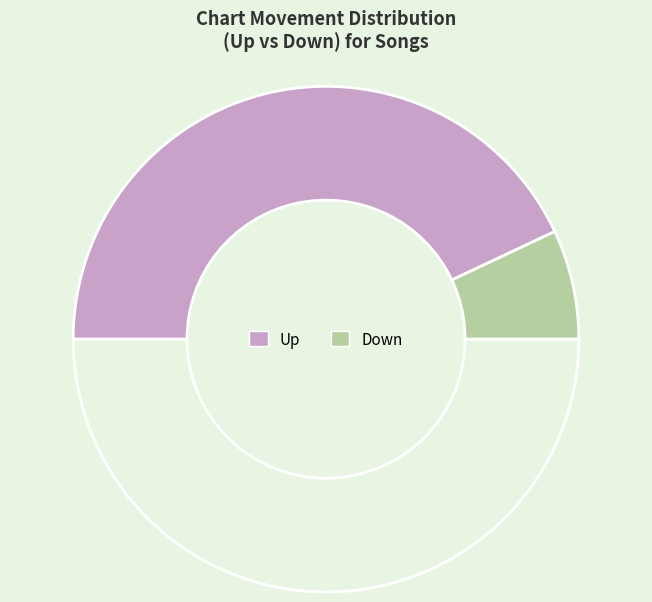

How many segments does this pie chart have?

3